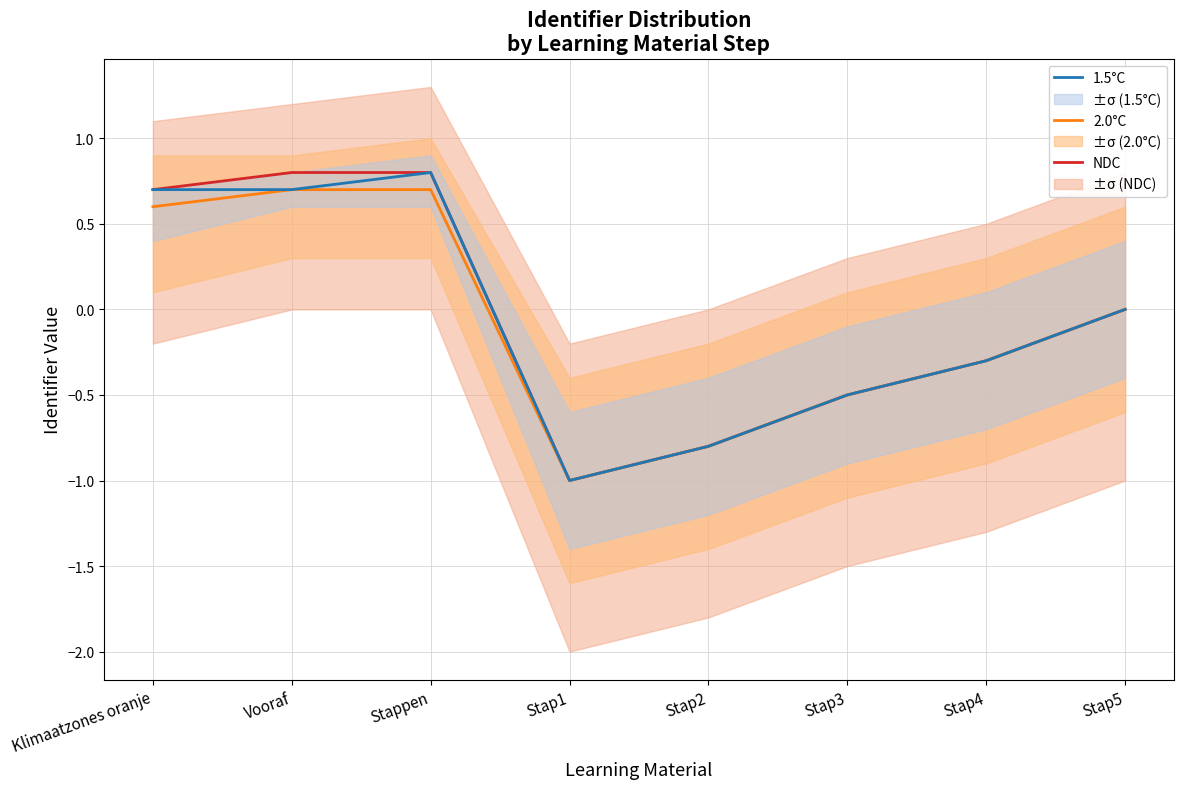

What is the difference between the highest and lowest values at Vooraf?

0.1